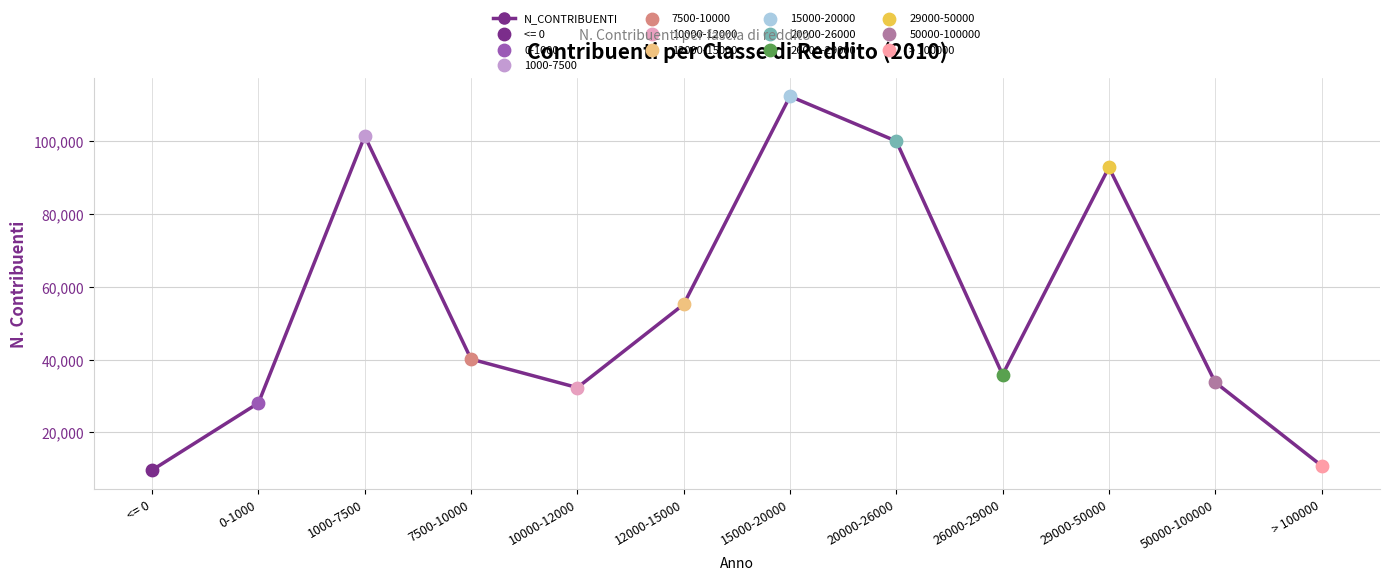

What is the change in value from 7500-10000 to 26000-29000?

-4286